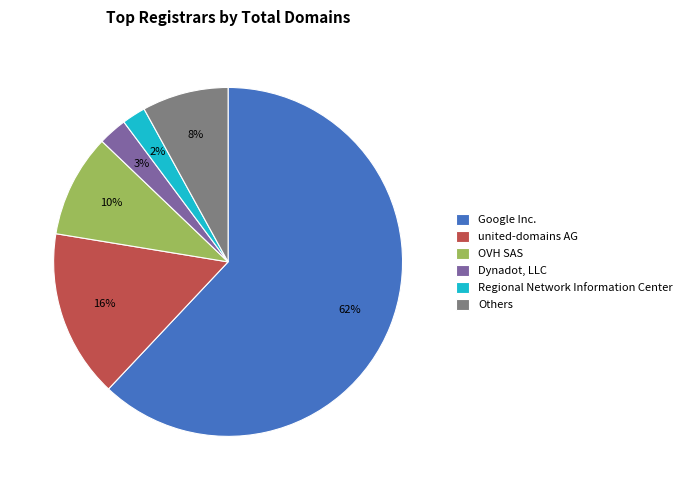

Which slice represents more than half of the pie?

Google Inc.